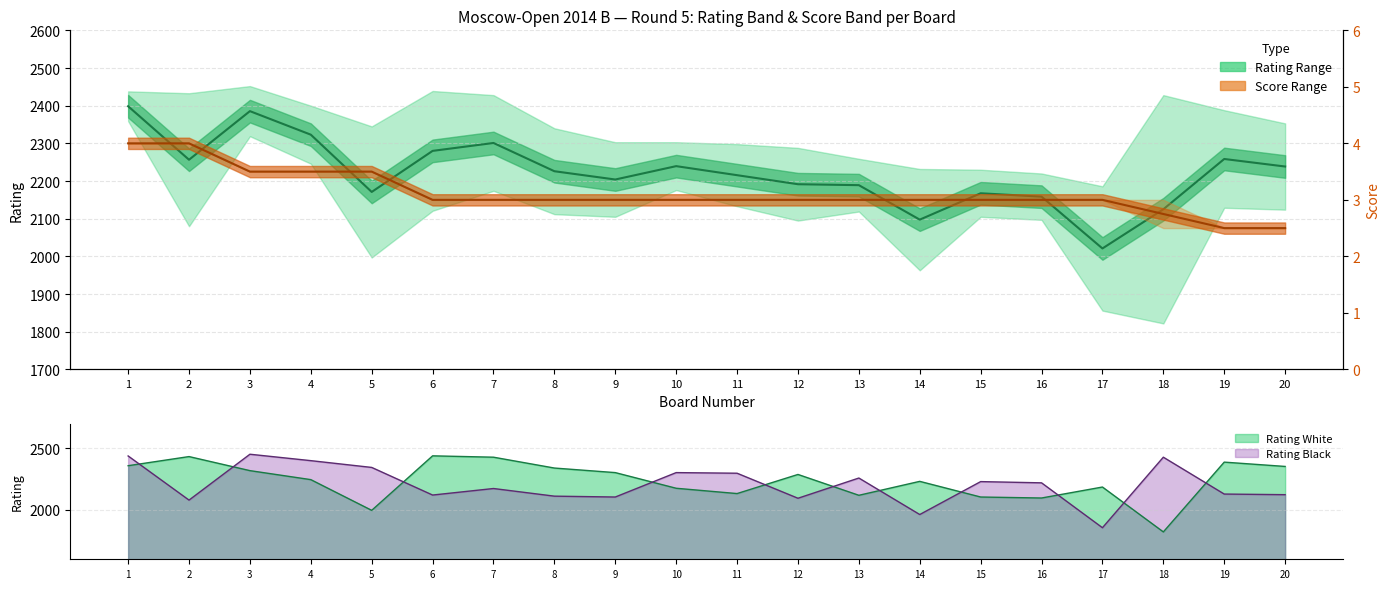

True or false: Rating_Black has a value of 2400.0 at 4.

True